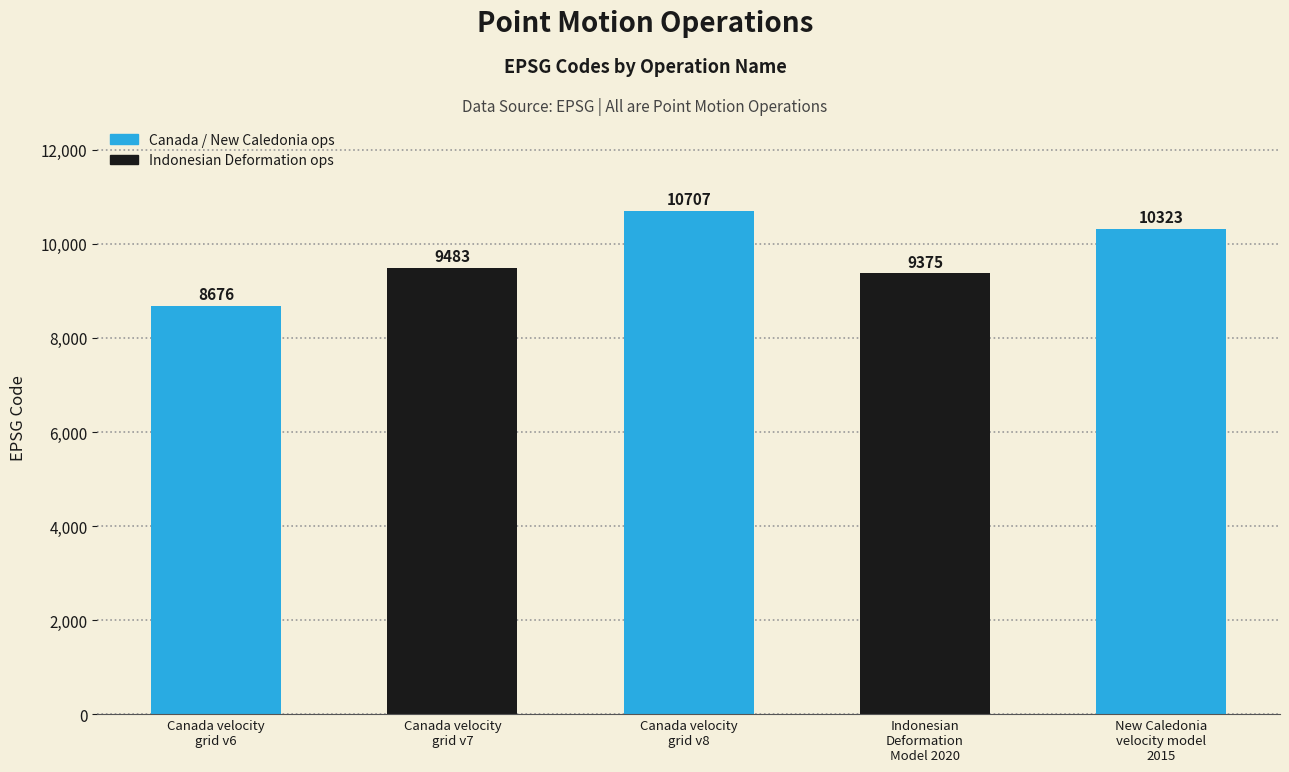

Reading right to left, list all the values displayed in this chart.

10323	9375	10707	9483	8676